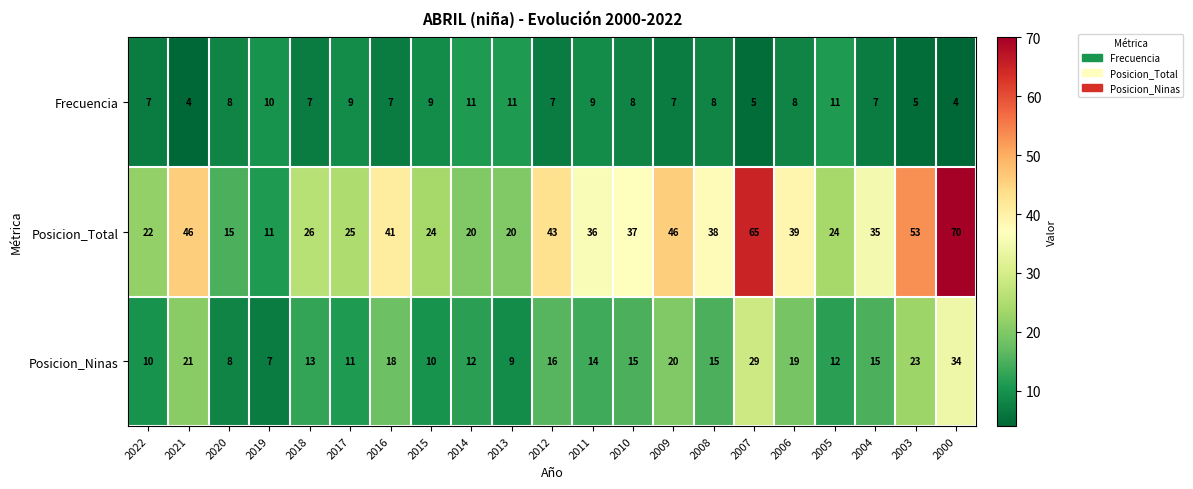

What is the difference between the Frecuencia values at 2020 and 2007?

3